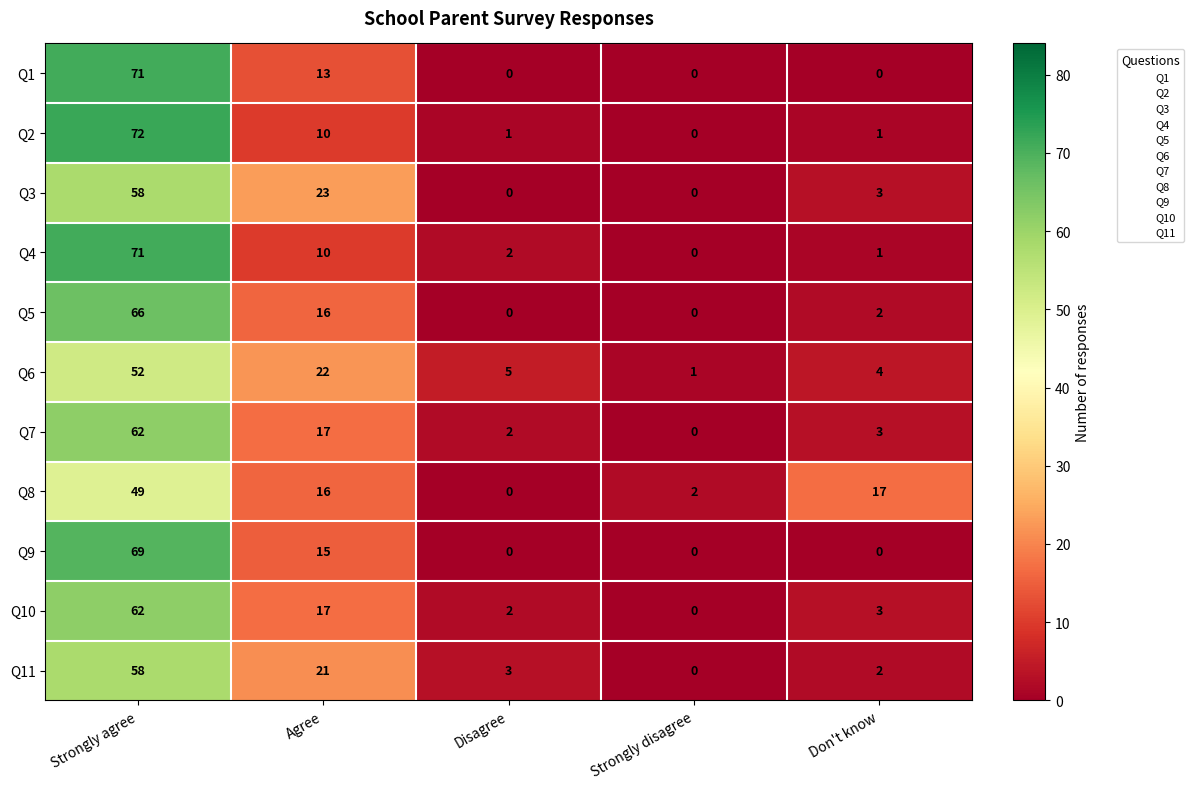

Which label corresponds to the largest value in the chart?

Strongly agree